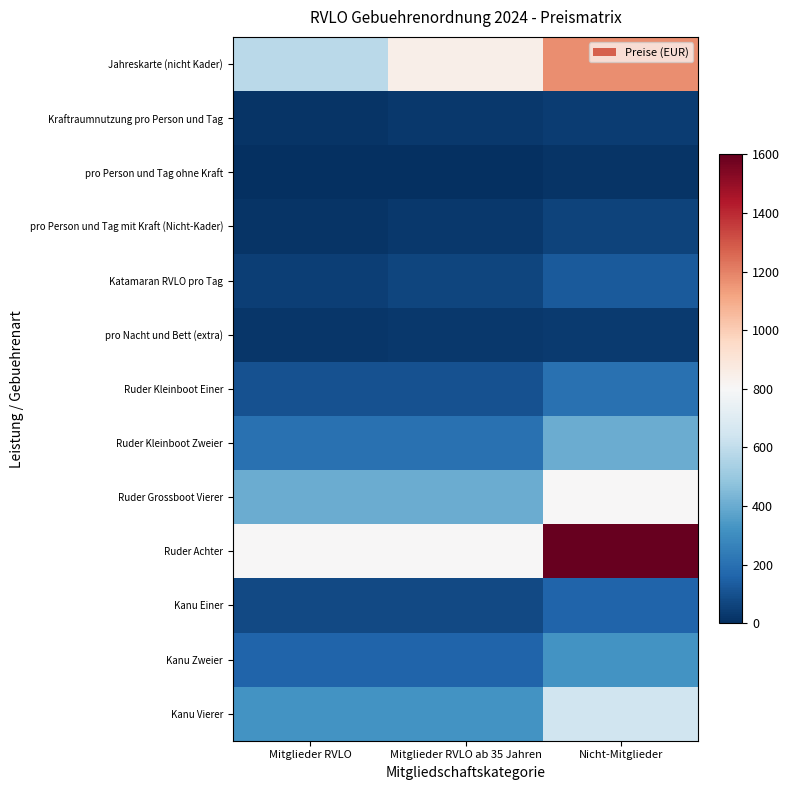

Count the number of data series in this chart.

13